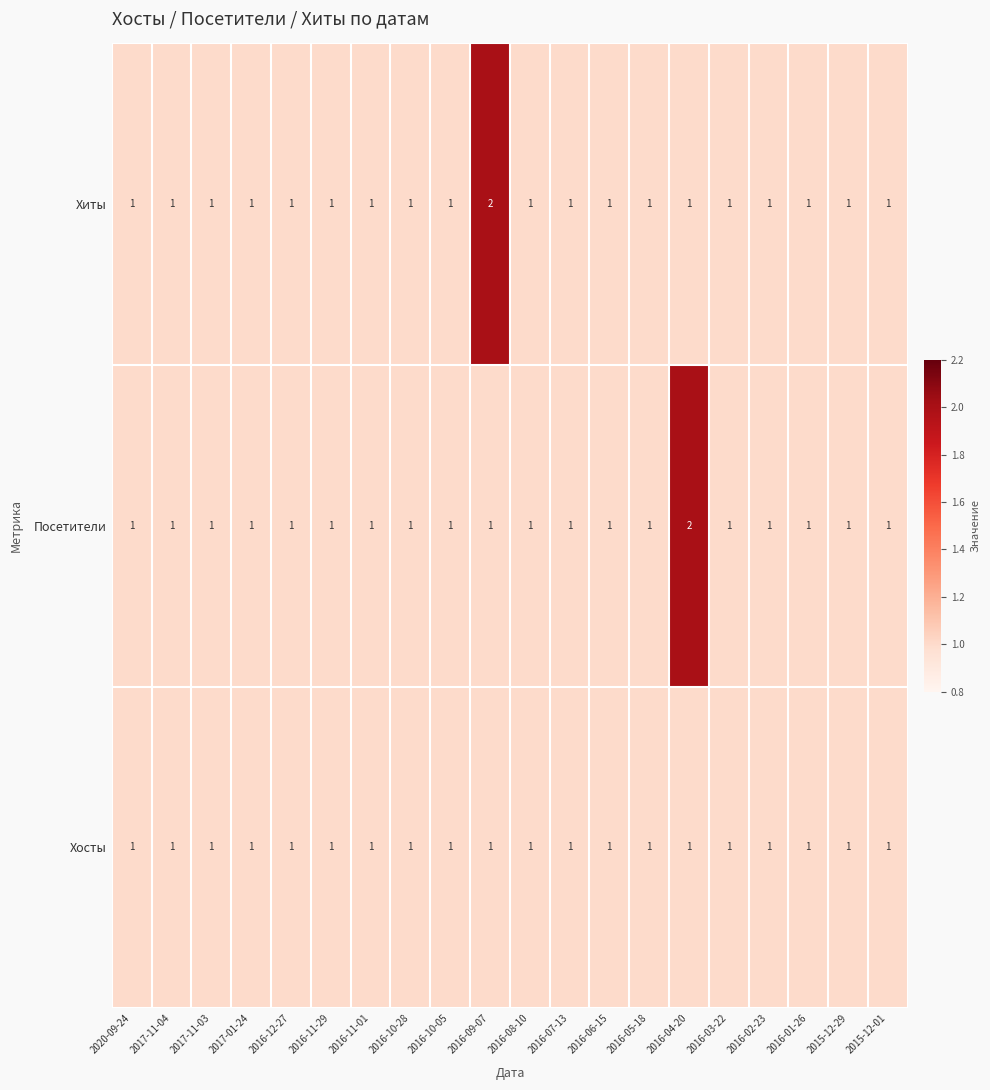

Count the Посетители values in the range 1 to 2.

20